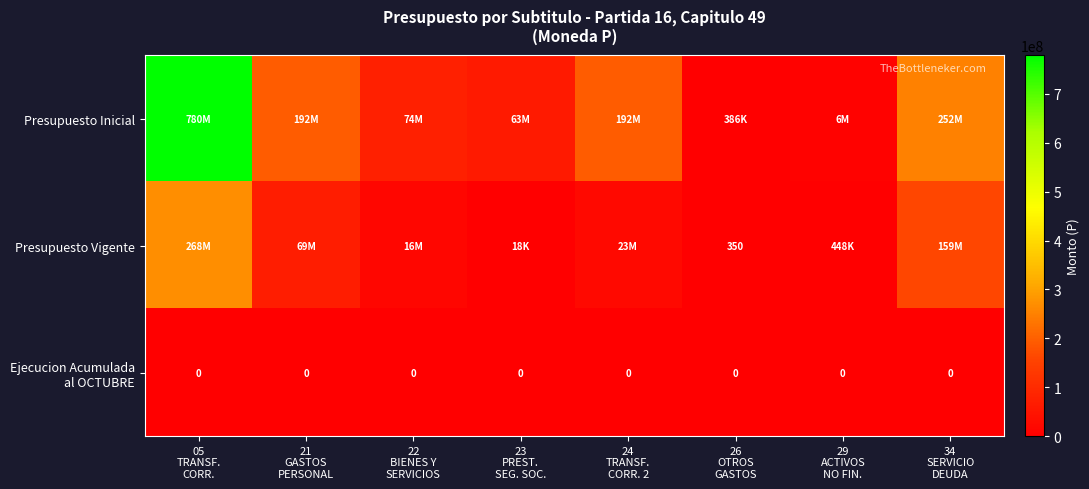

List the series in order of their peak value, highest first.

Presupuesto Inicial, Presupuesto Vigente, Ejecucion Acumulada al OCTUBRE